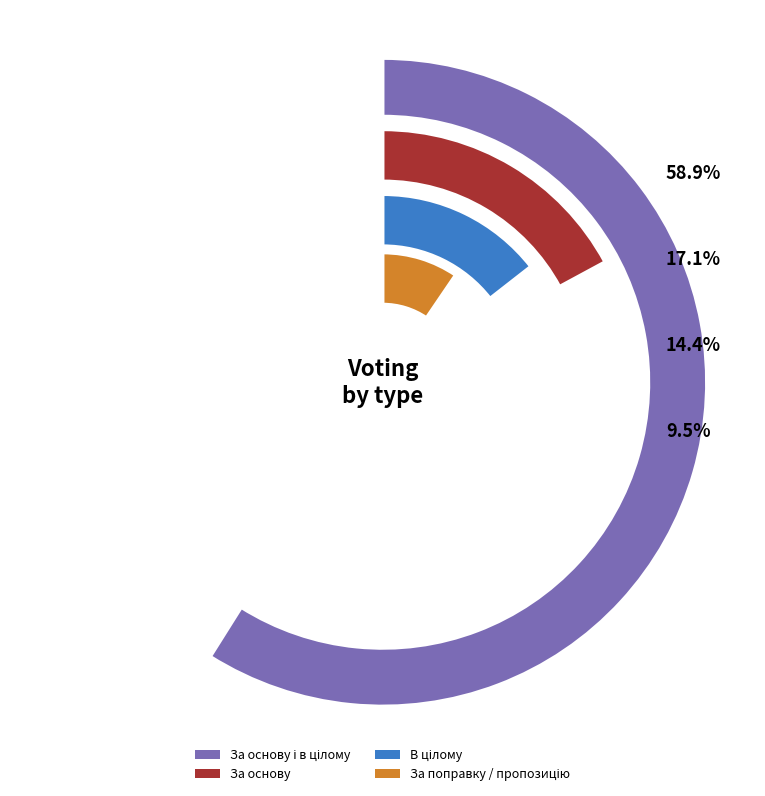

To the nearest percent, what is the difference between the largest and smallest slice percentages?

49%